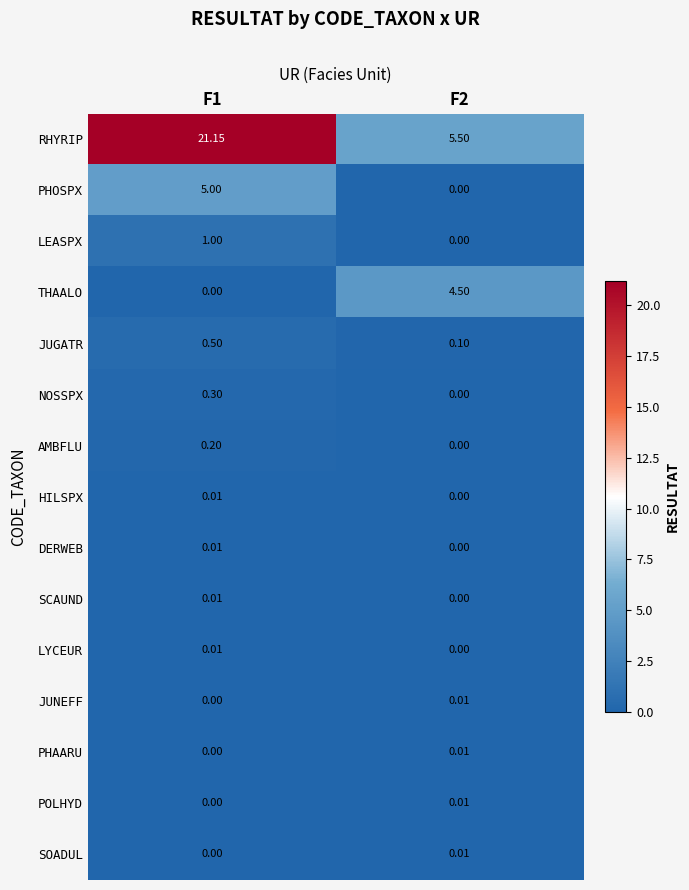

Which series has the largest total across all categories?

RHYRIP